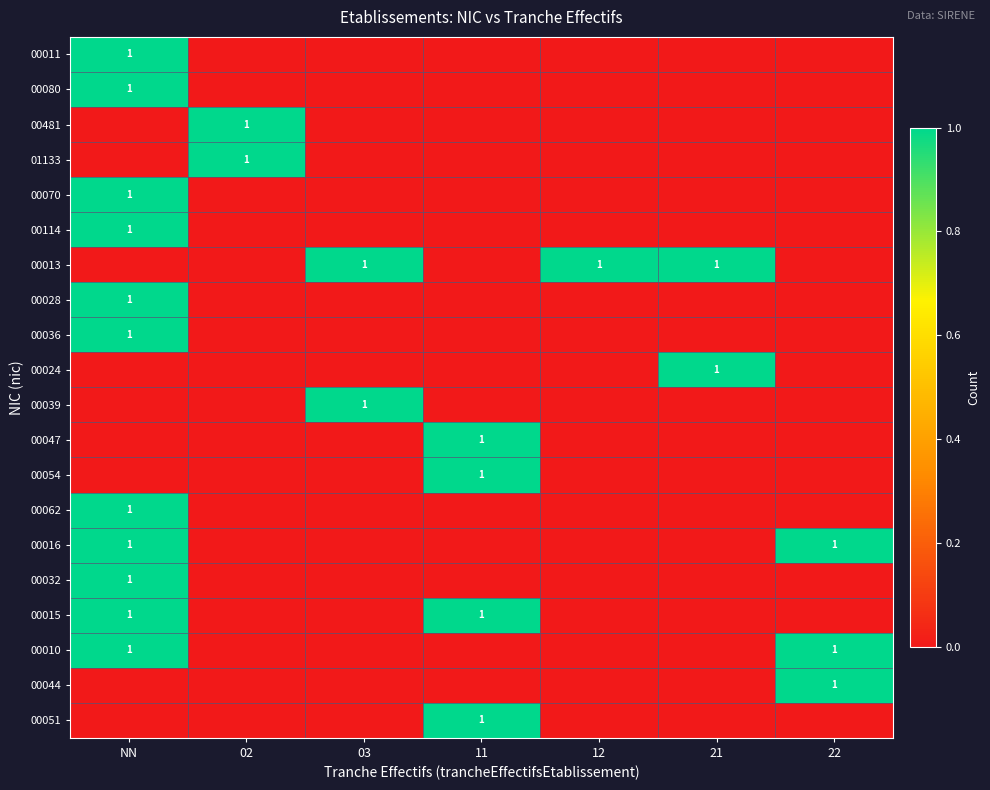

True or false: 00054 has a value of 0 at 22.

True